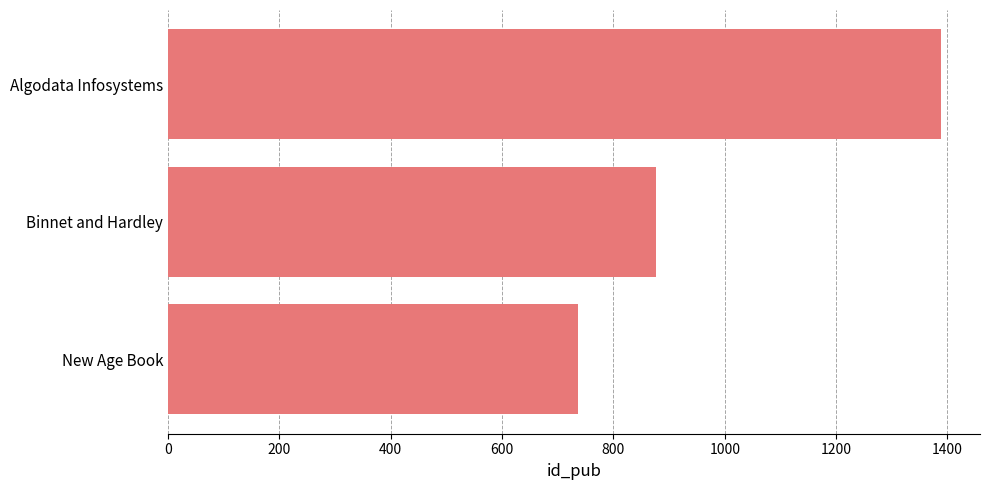

What is the sum of all values?

3002